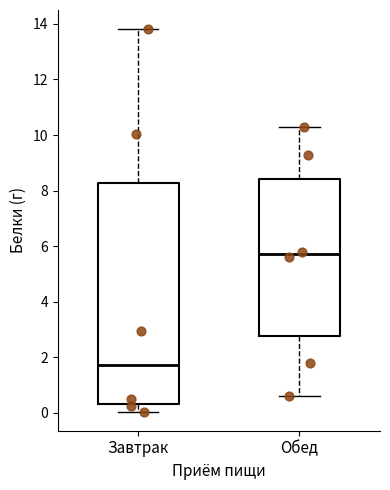

Where is the upper edge of the box for Завтрак on the y-axis? The values are not printed on the chart, so give them approximately, as read against the axis.

8.2